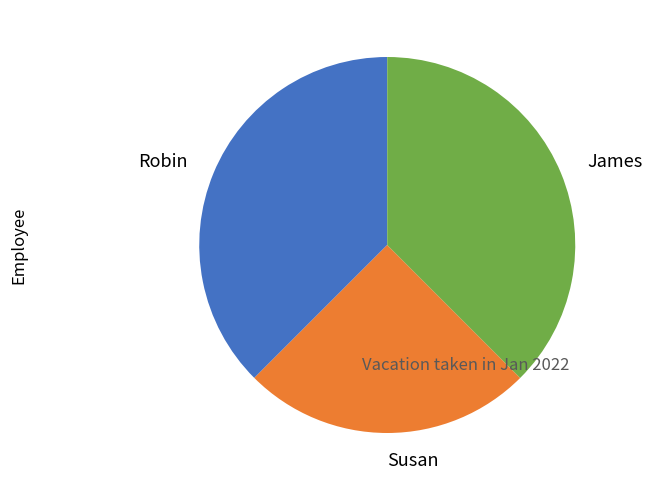

Which slice is the smallest?

Susan